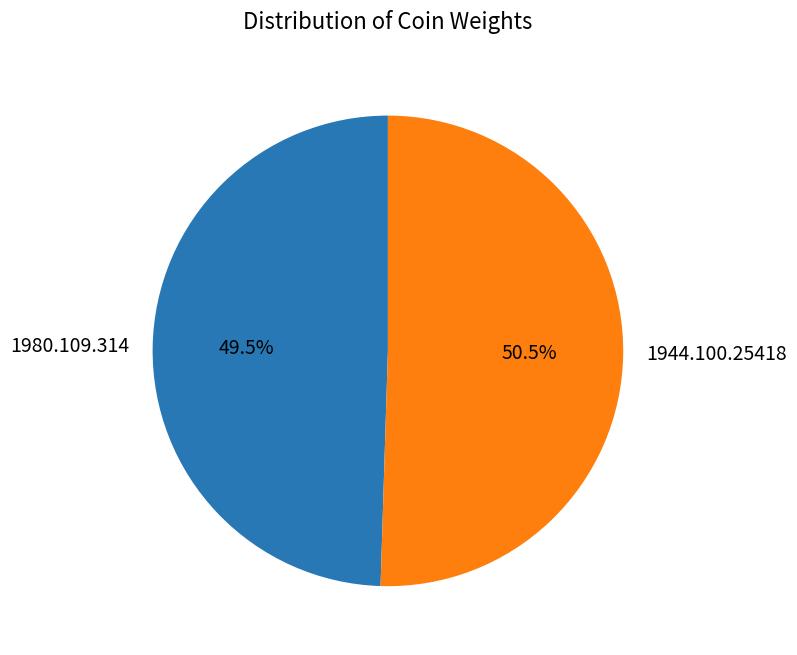

Rank the categories by value from highest to lowest.

1944.100.25418, 1980.109.314